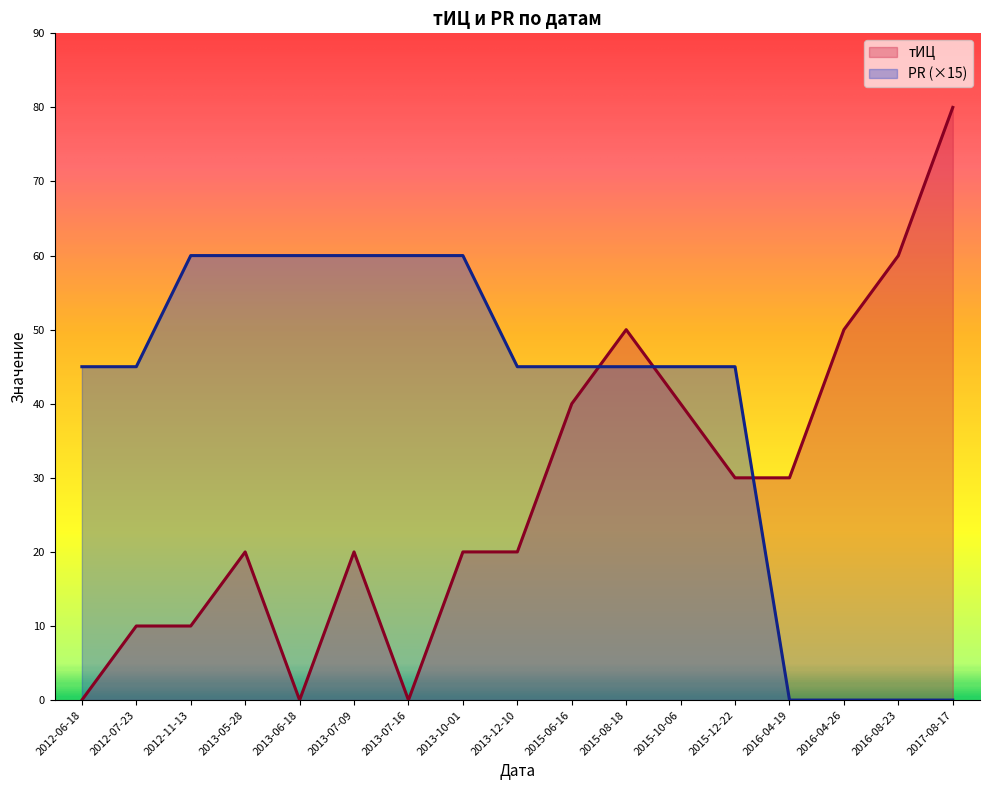

Is the value of PR at 2017-08-17 greater than the value of тИЦ at 2016-08-23?

No